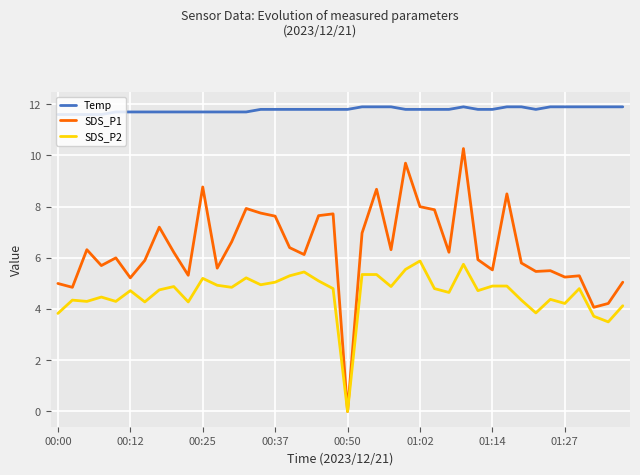

True or false: Temp and SDS_P2 cross at least once.

False